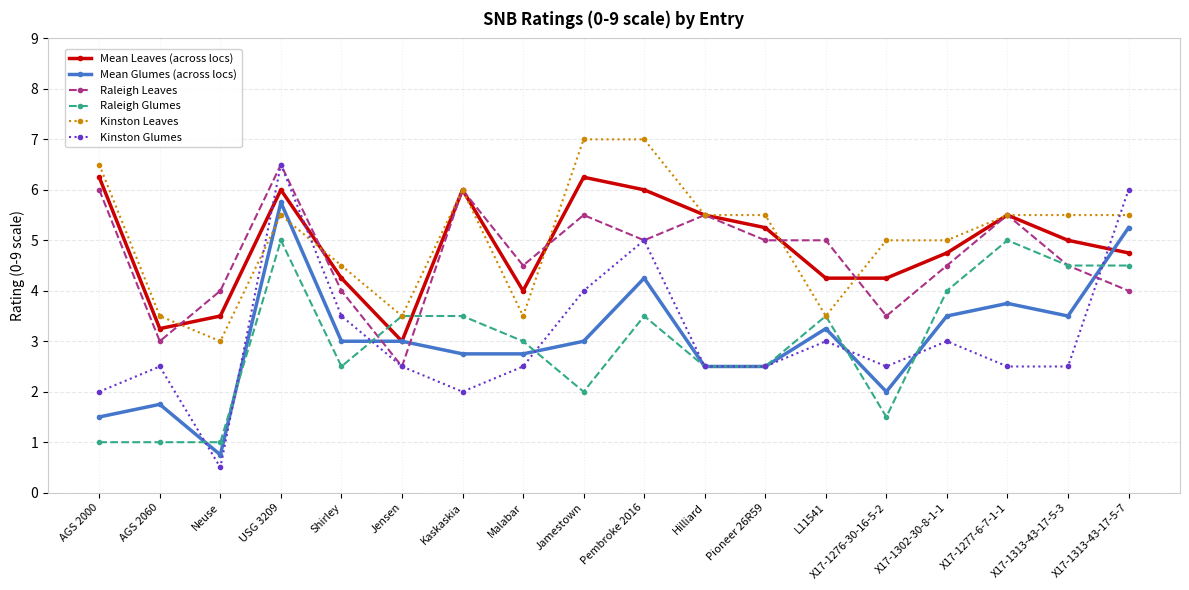

What is the average value of the Raleigh Glumes series?

3.0